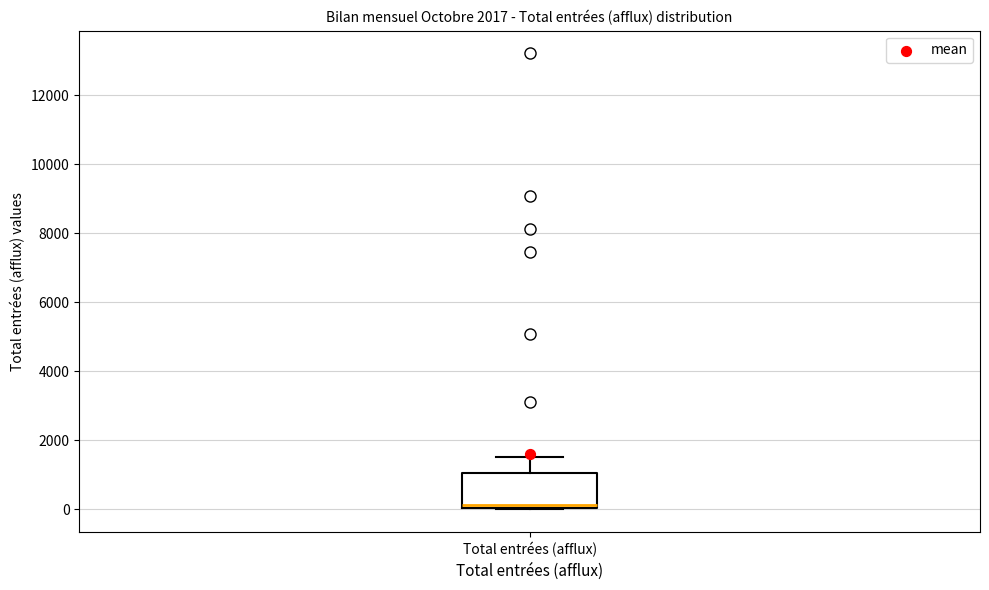

Where is the lower edge of the box for Total entrées (afflux) on the y-axis? The values are not printed on the chart, so give them approximately, as read against the axis.

0